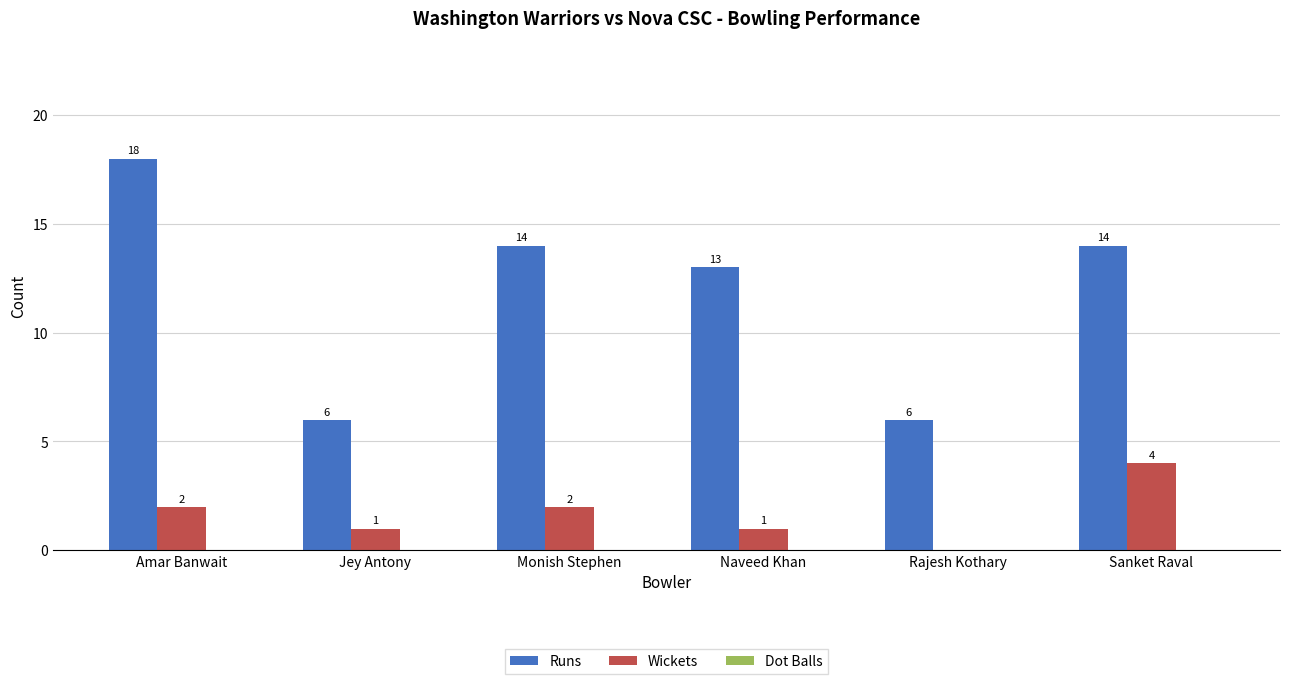

True or false: Runs has a value of 6 at Jey Antony.

True